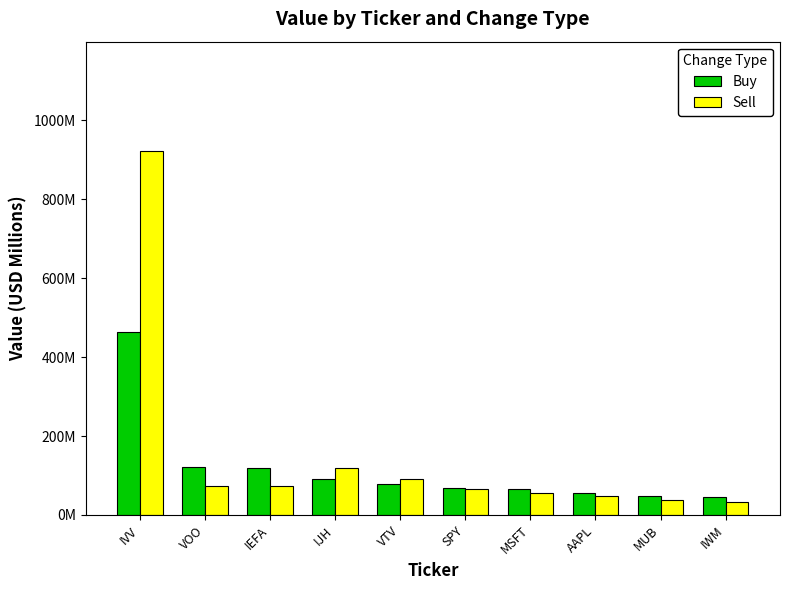

What is the difference between the second highest and second lowest values in the Sell series?

82.2